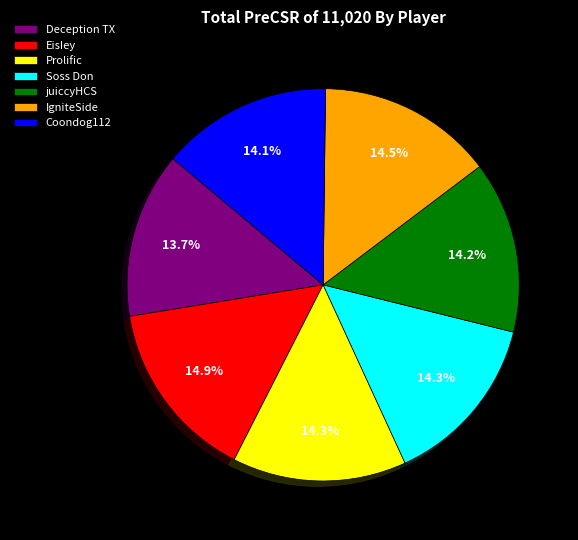

Between Deception TX and Prolific, which is larger?

Prolific